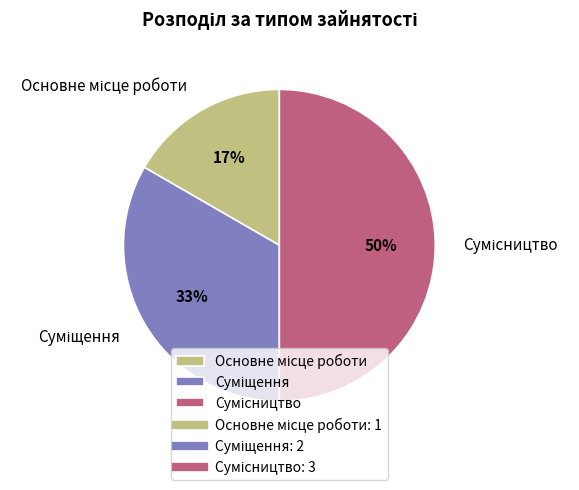

To the nearest percent, what is the average slice percentage?

33%